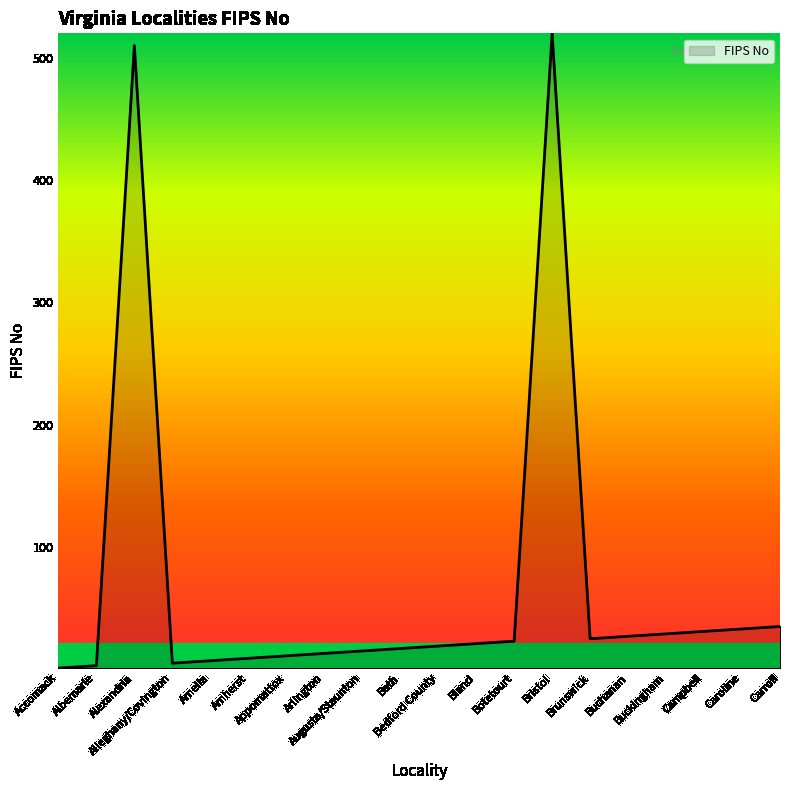

What is the difference between the maximum and minimum values?

519